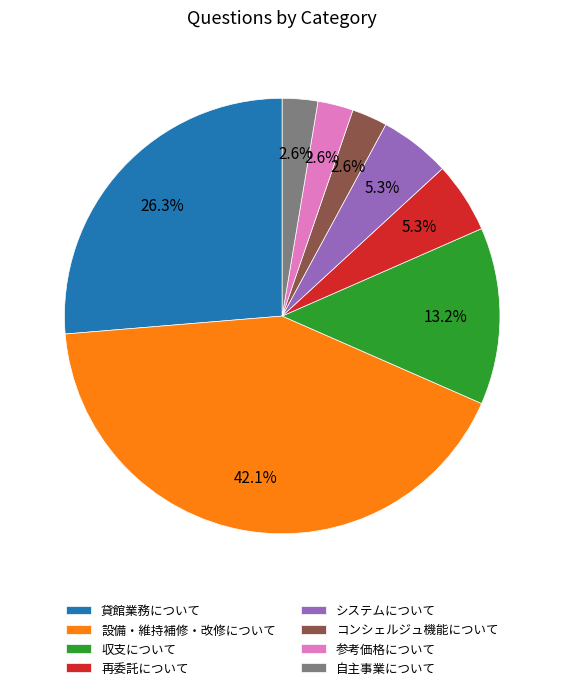

Does any single category account for the majority?

No